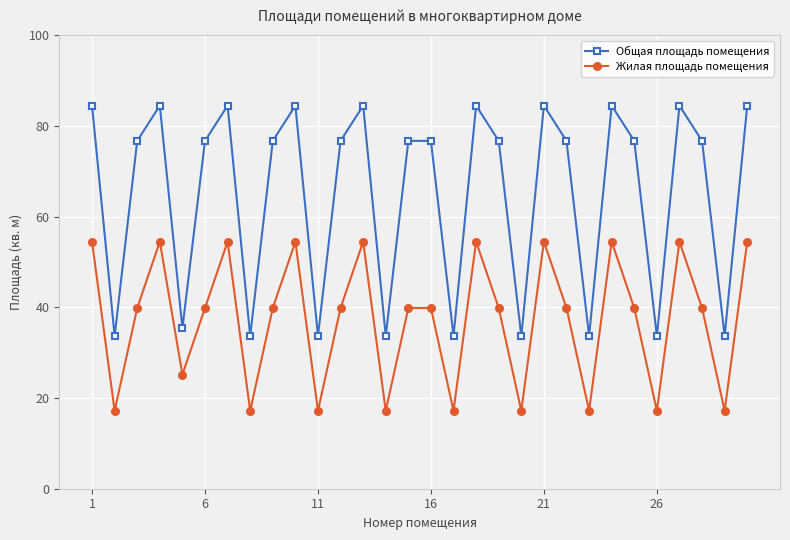

How many interior local valleys does the Жилая площадь помещения series have?

10